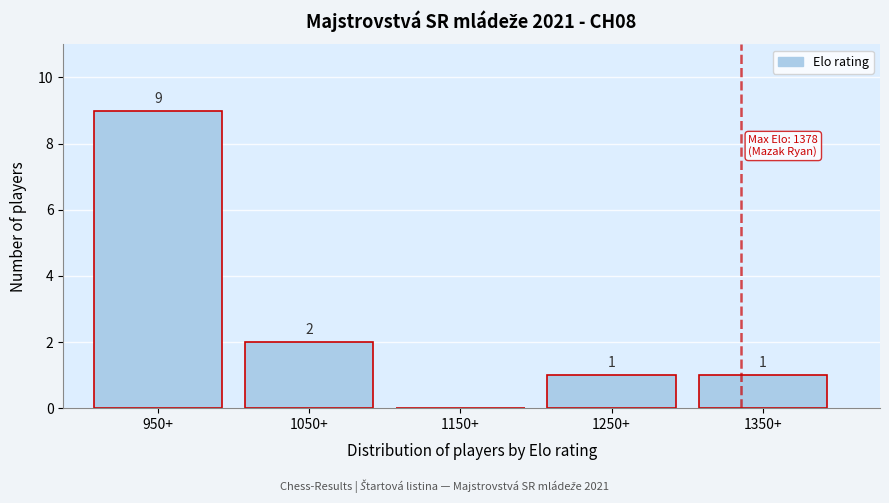

Reading left to right, list all the values displayed in this chart.

950+=9	1050+=2	1150+=0	1250+=1	1350+=1